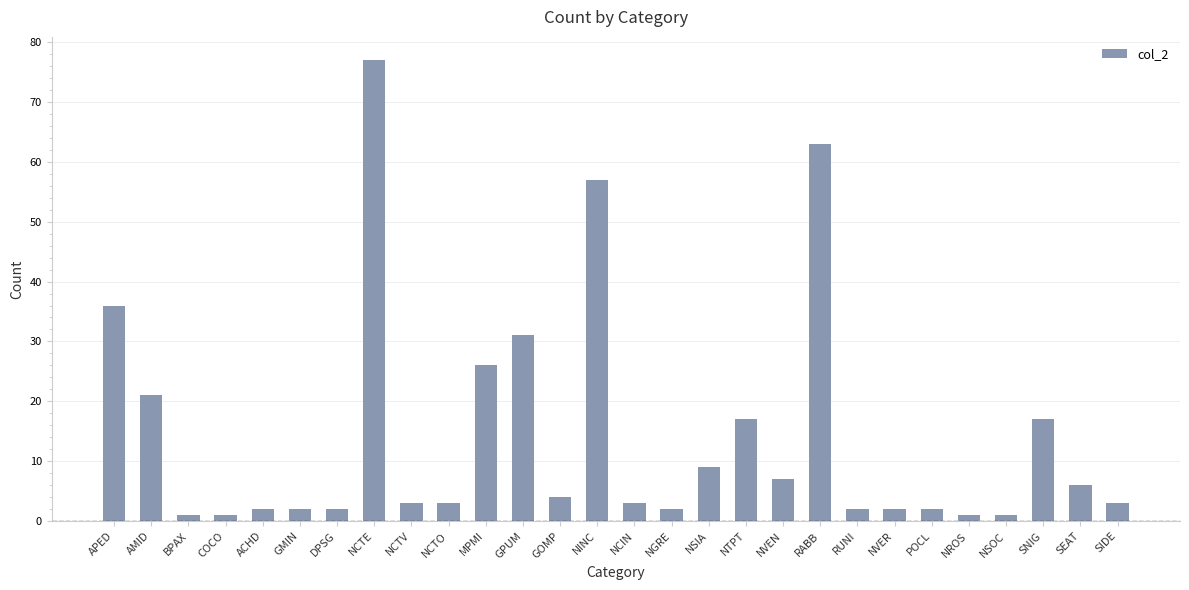

At which category does the chart reach its peak across all series?

NCTE